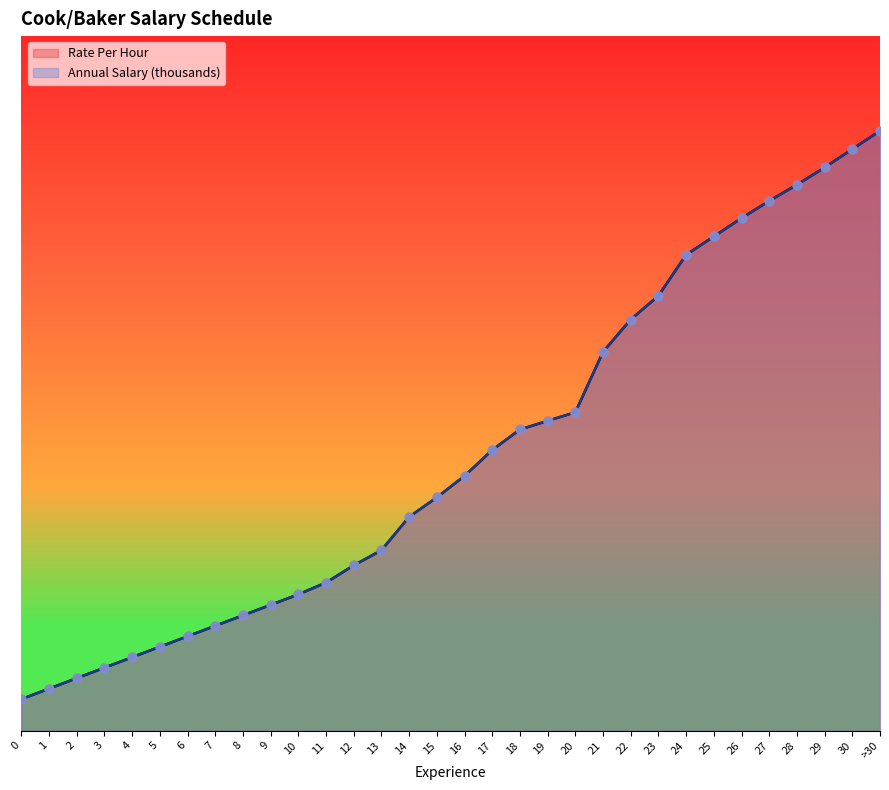

Which series has the largest total across all categories?

Rate Per Hour